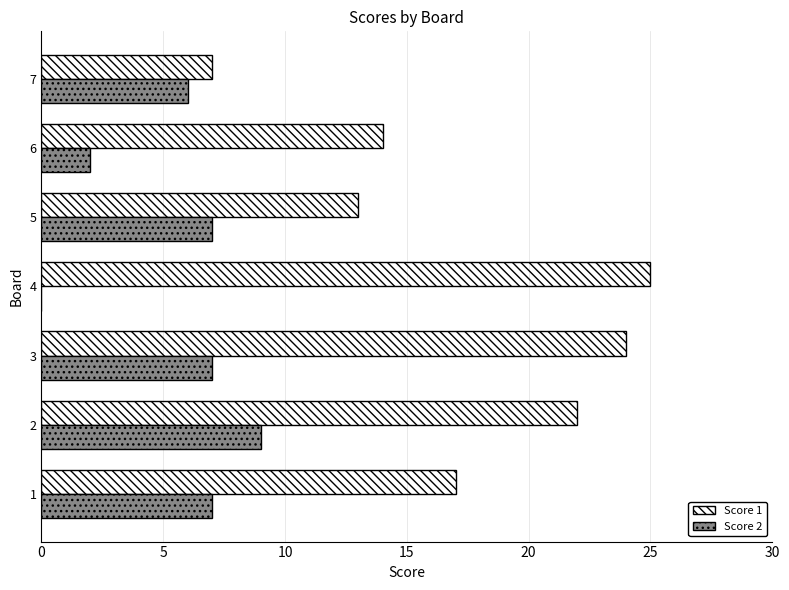

How many categories are shown in the chart?

7